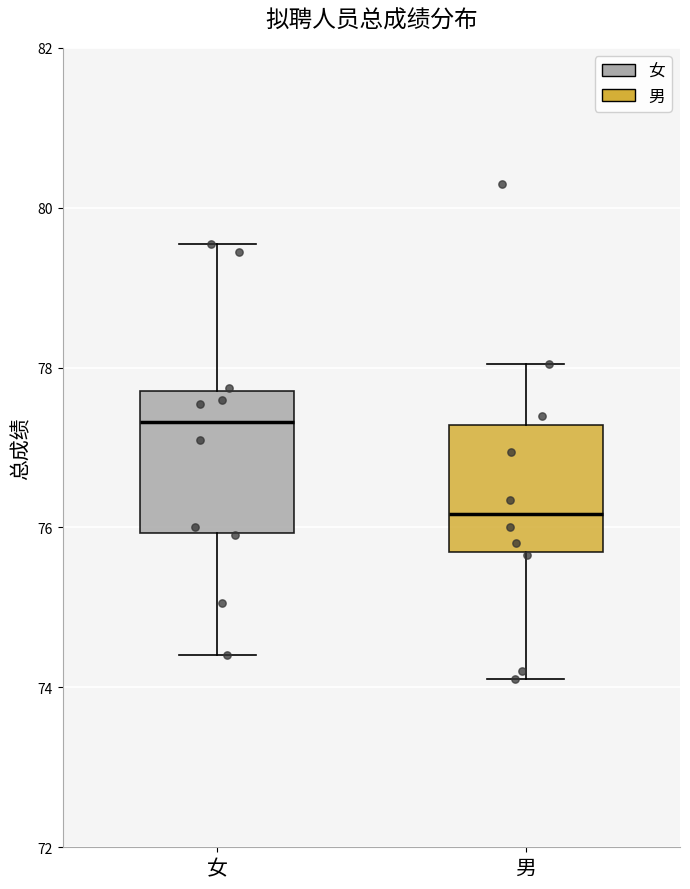

Reading left to right, read every box against the y-axis: the position of its median line, the range the box covers, and the ends of its whiskers. The values are not printed on the chart, so give them approximately, as read against the axis.

女: median 77.4, box 76.0 to 77.8, whiskers 74.4 to 79.6
男: median 76.2, box 75.6 to 77.2, whiskers 74.2 to 78.0